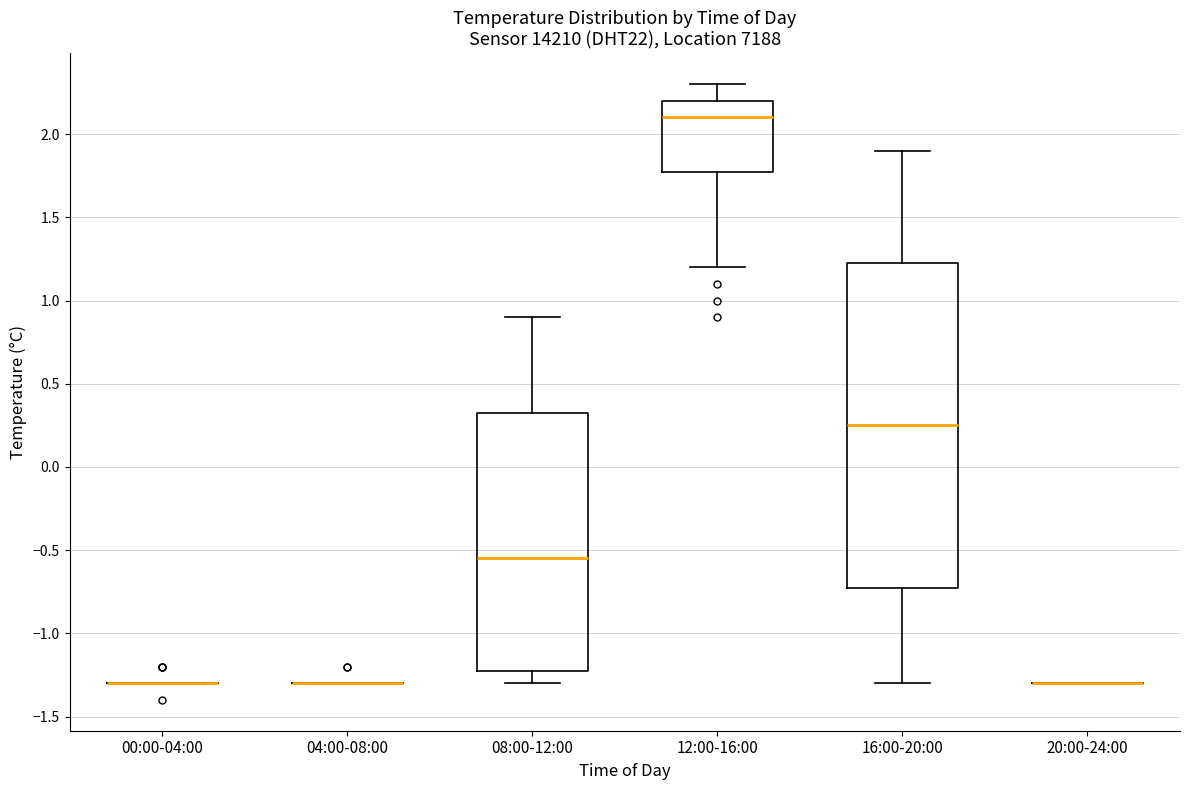

Where does the lower whisker of the box for 12:00-16:00 end on the y-axis? The values are not printed on the chart, so give them approximately, as read against the axis.

1.20